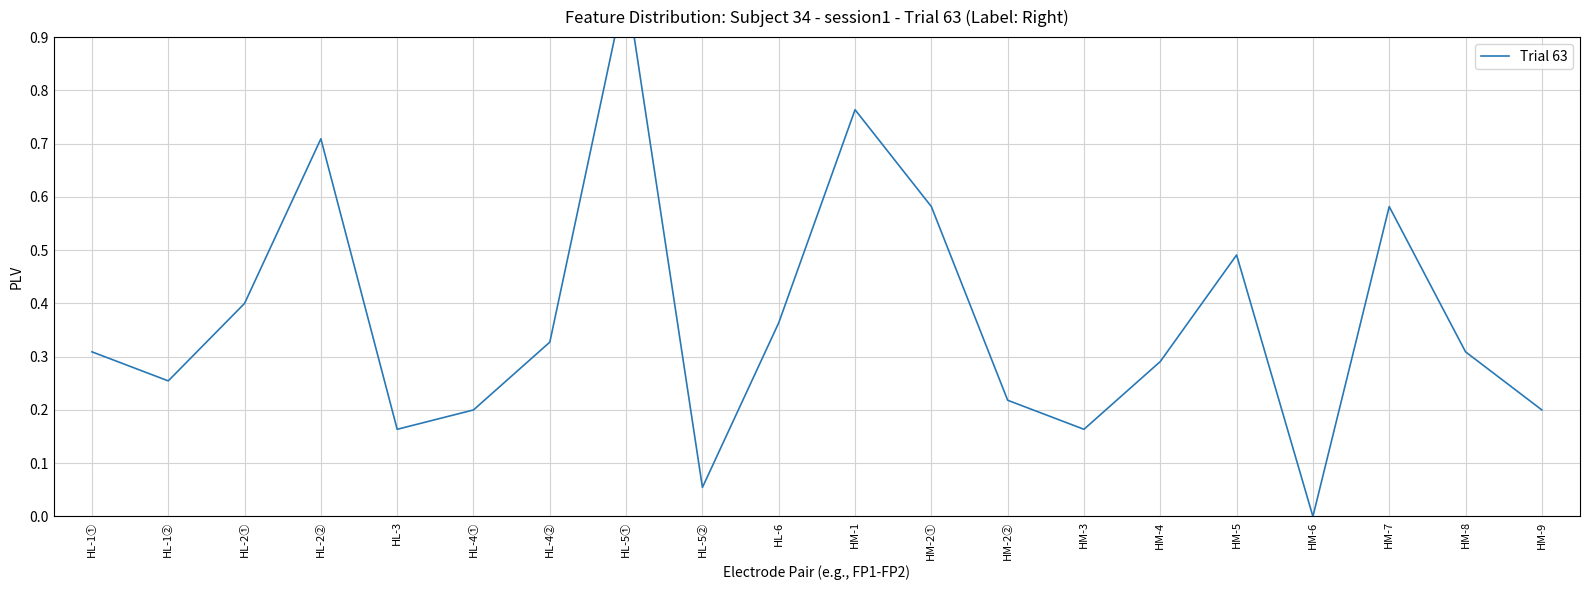

The value at HL-1② is 0.4. True or false?

False